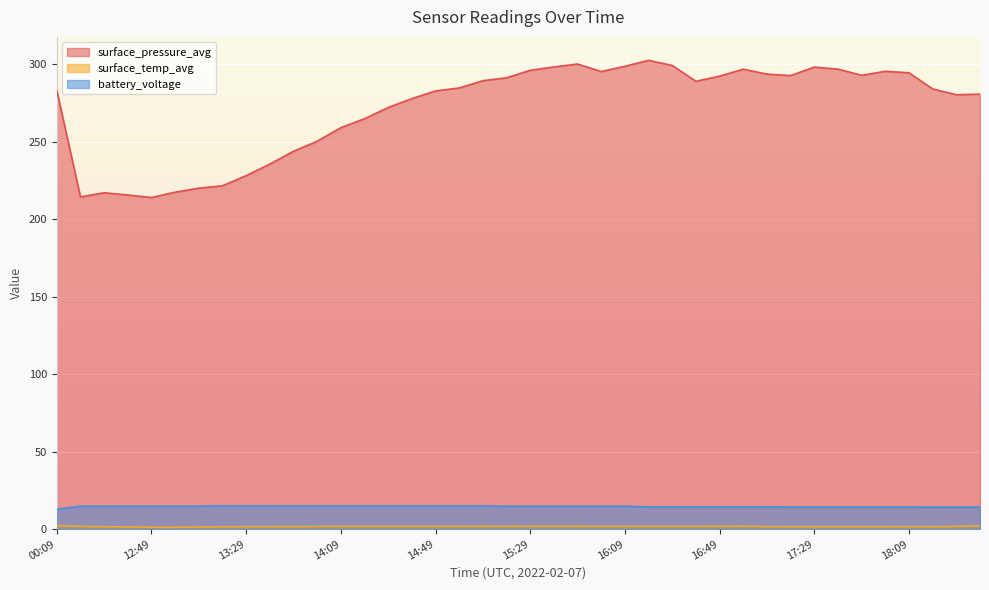

At which category does the chart reach its minimum across all series?

12:49